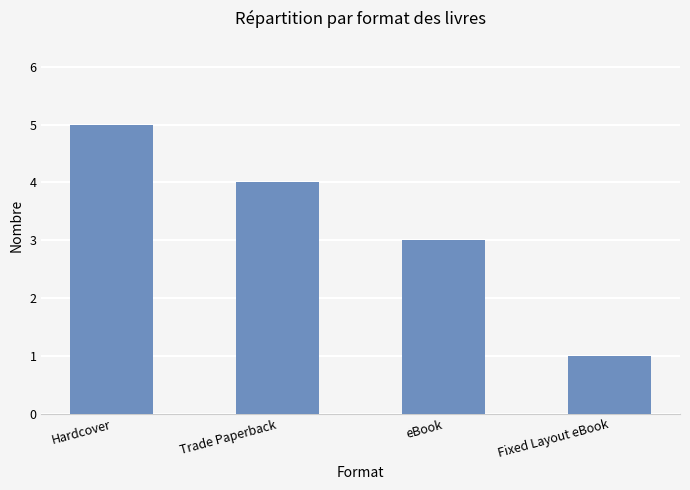

What position from the right is Trade Paperback?

3